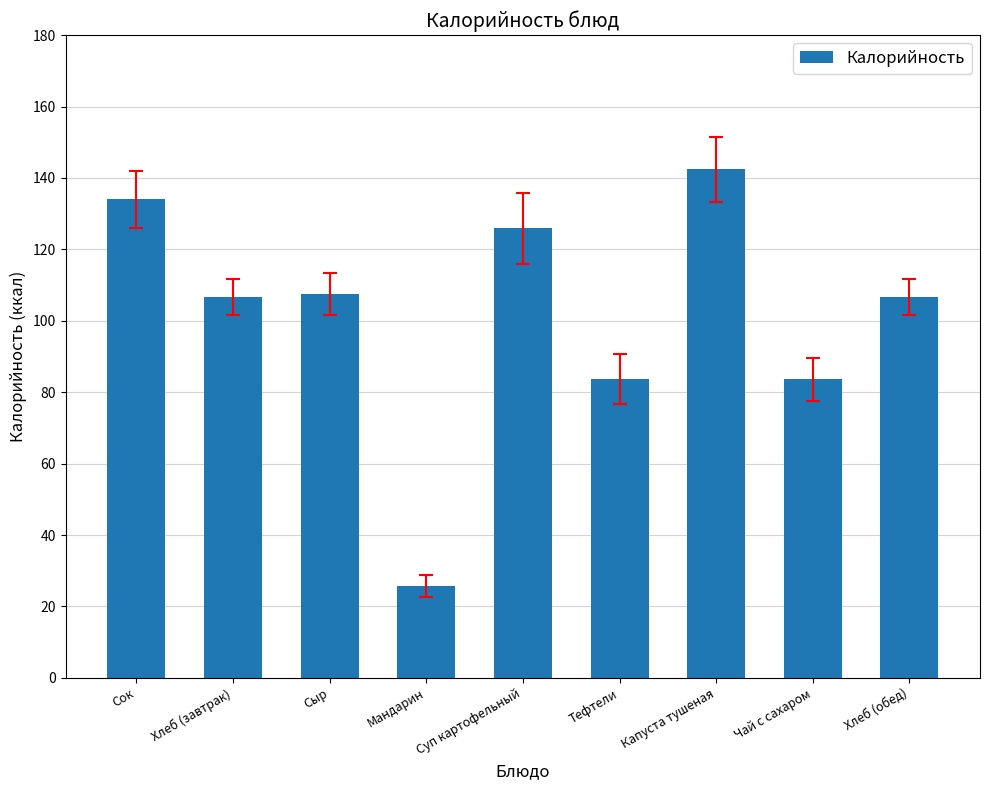

What is the sum of all values?

915.9